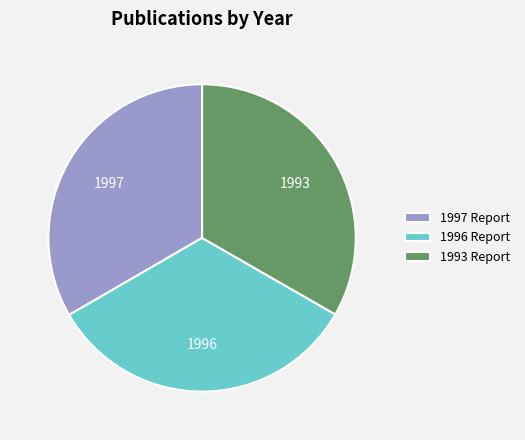

Does 1997 Report represent more than half of the total?

No